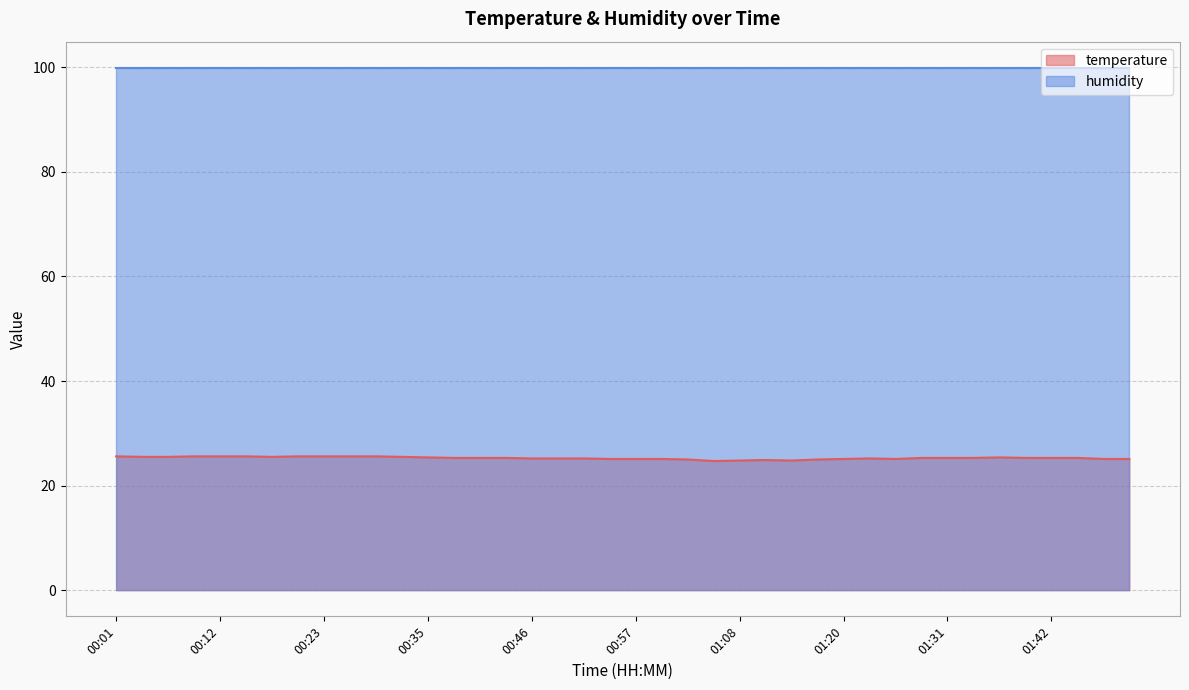

Approximately how many times larger is the value at 01:22 compared to 00:54?

1.0